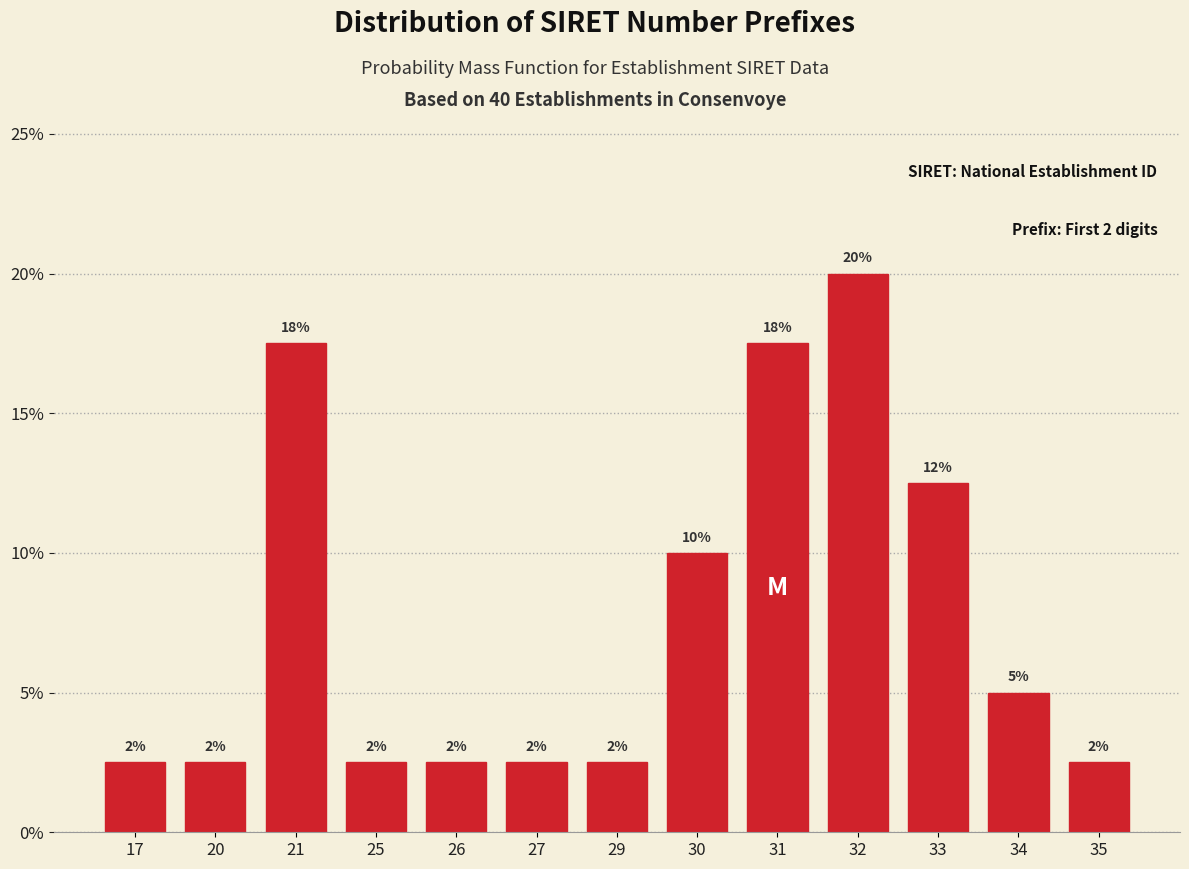

How many bars are there in total?

13